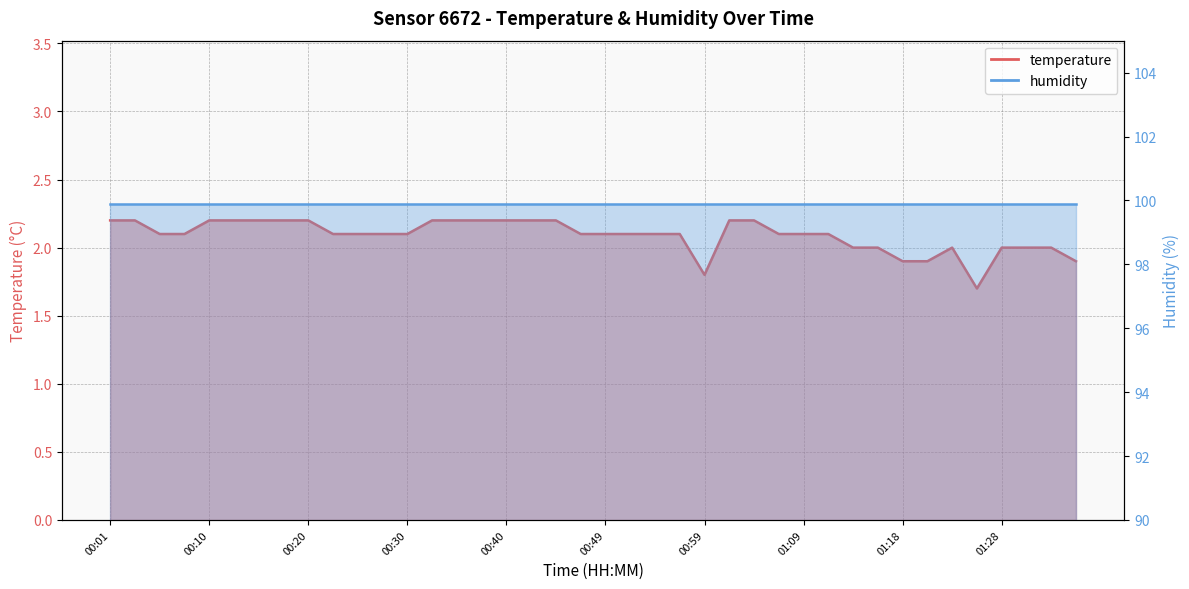

Count the values in the range 2 to 3.

35